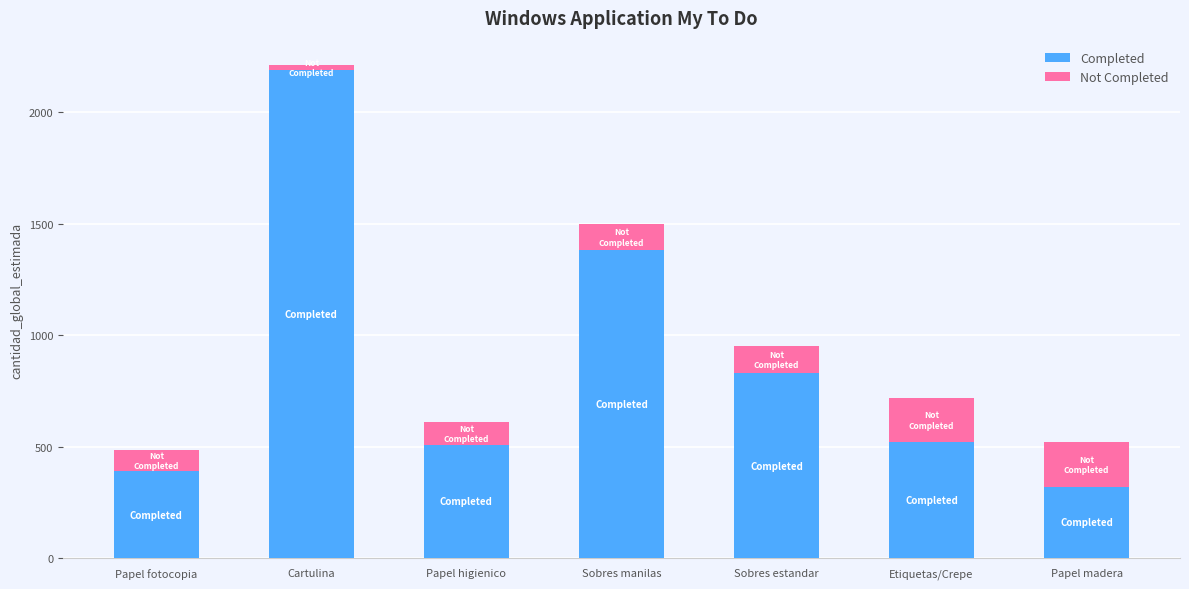

Reading right to left, transcribe the values for Completed.

Papel madera=322	Etiquetas/Crepe=521	Sobres estandar=830	Sobres manilas=1380	Papel higienico=510	Cartulina=2190	Papel fotocopia=393